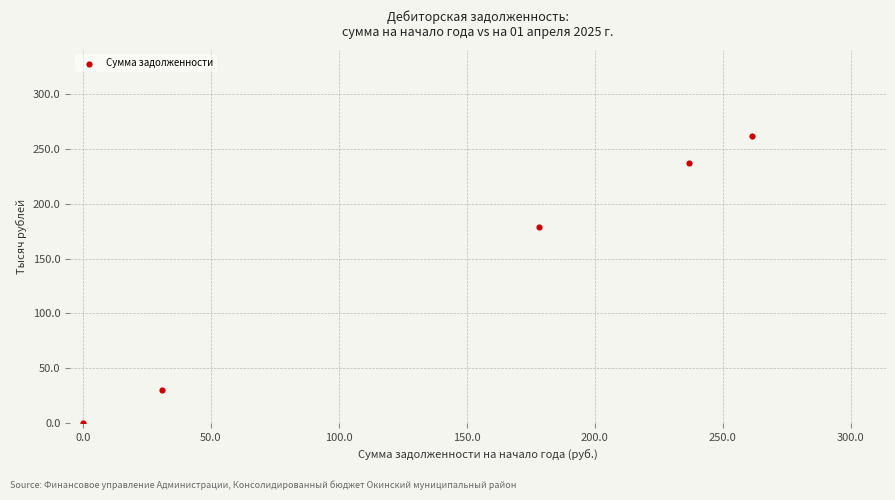

What Y value in the scatter plot is closest to 130?

178.3